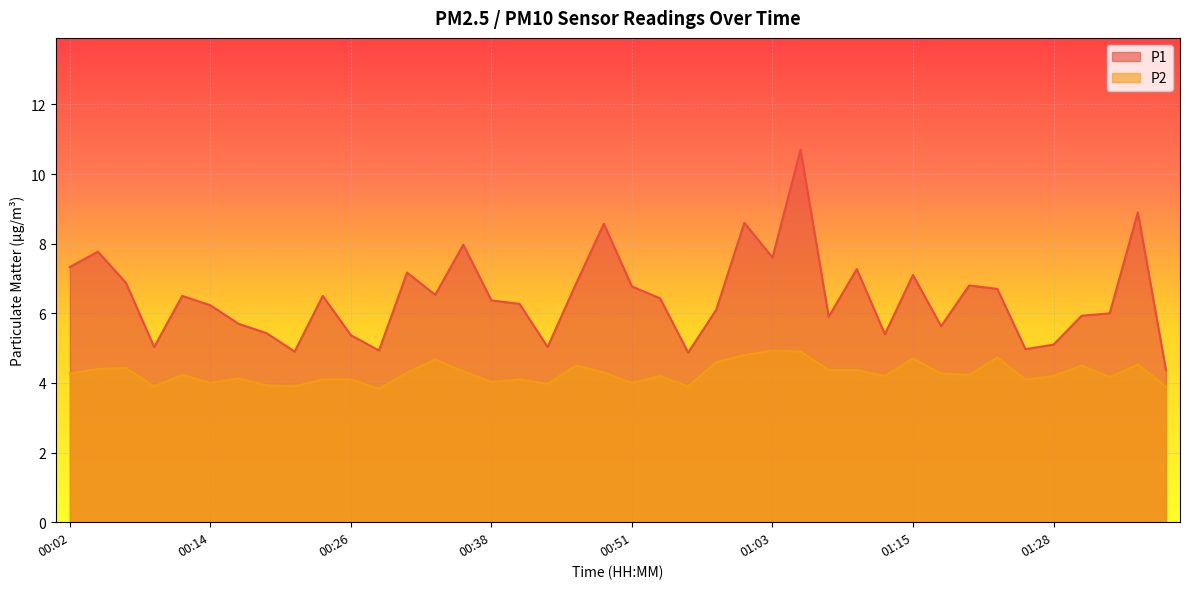

At how many categories does at least one series exceed 6?

24